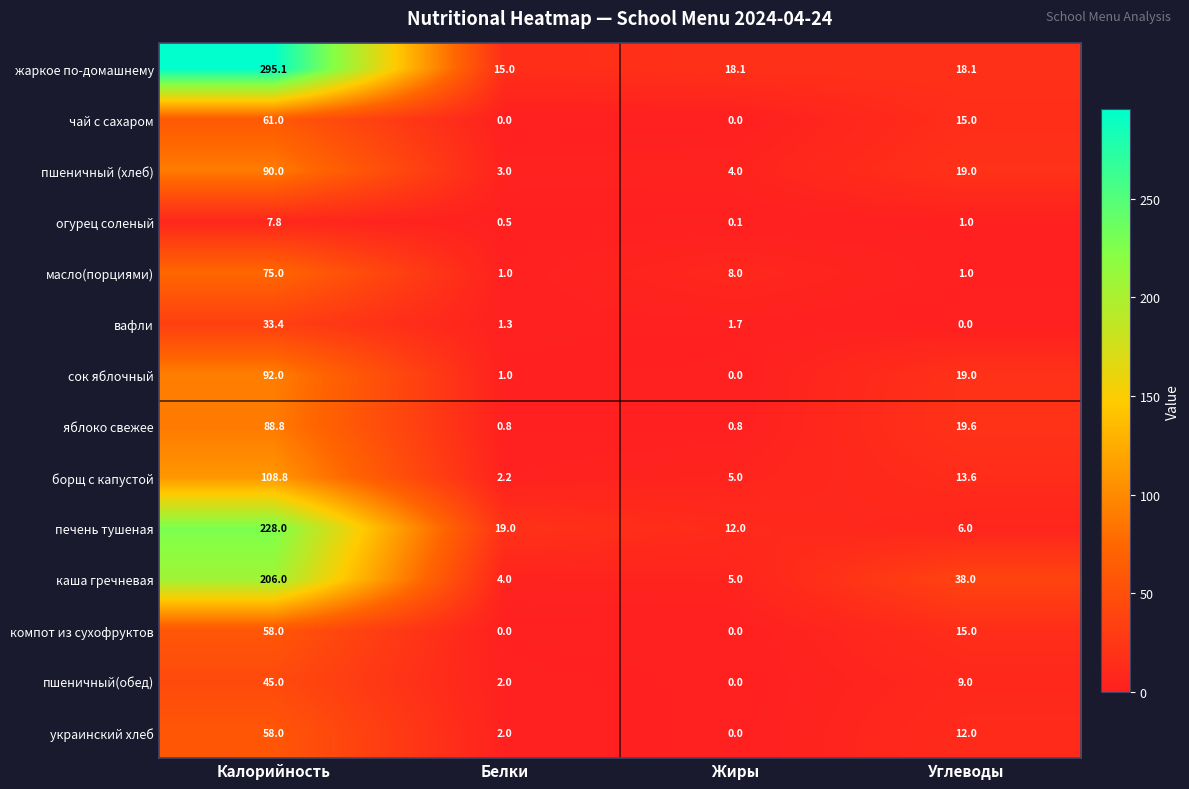

Rank the categories by украинский хлеб value from highest to lowest.

Калорийность, Углеводы, Белки, Жиры